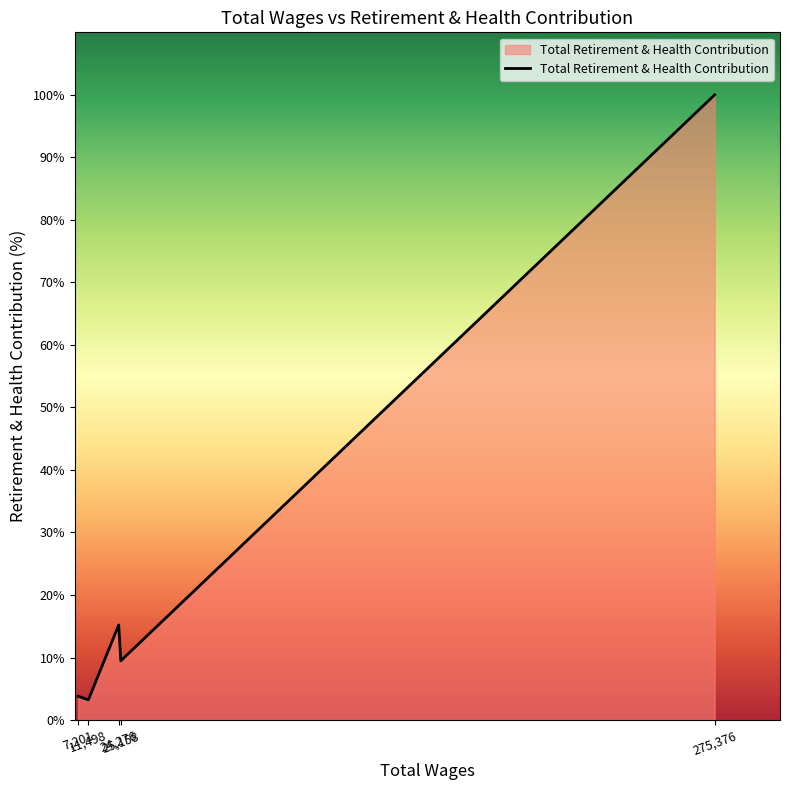

What is the greatest value displayed?

100.0